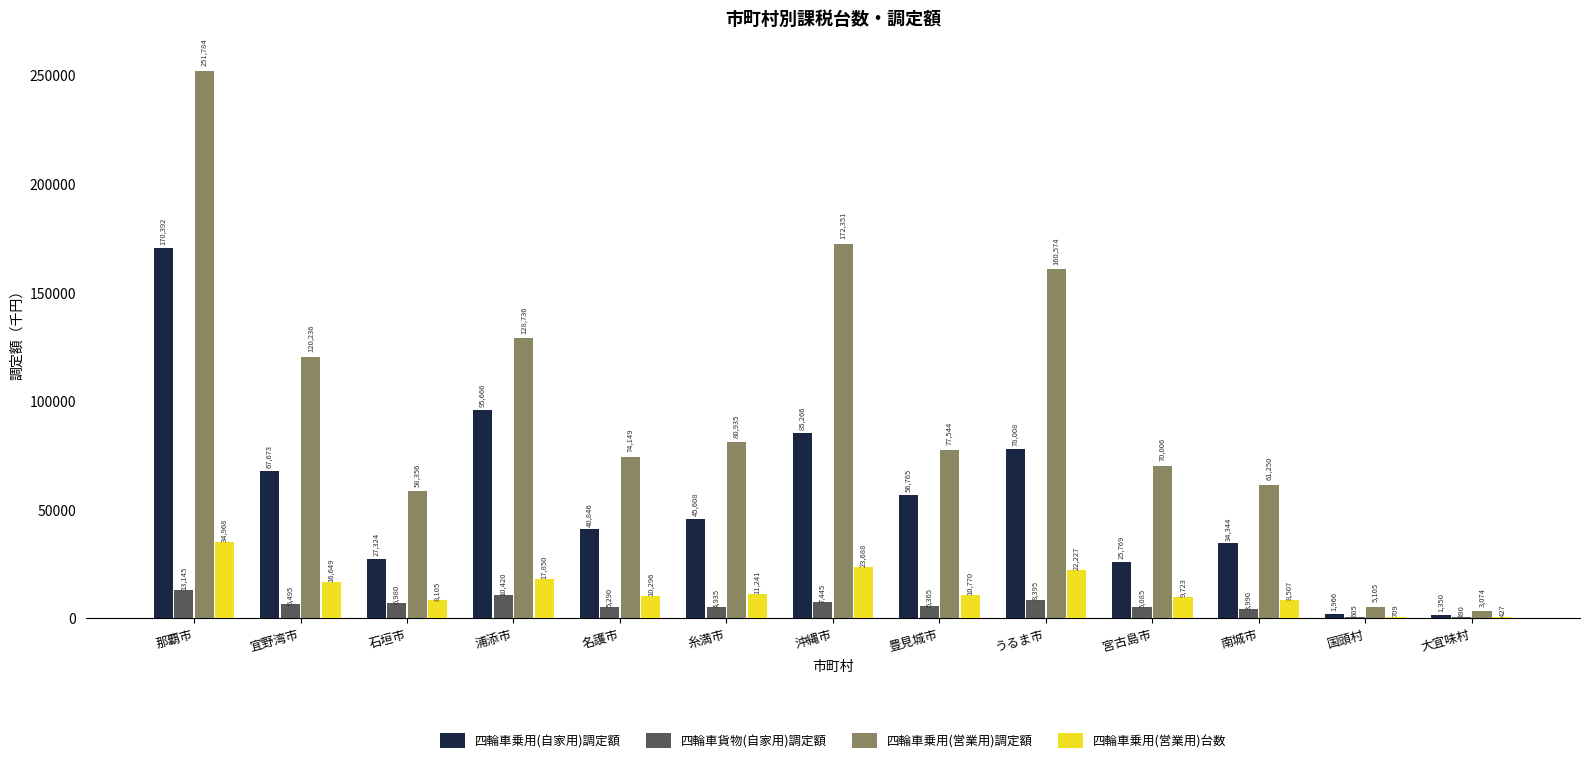

Which series has the widest spread of values?

四輪車乗用(営業用)調定額